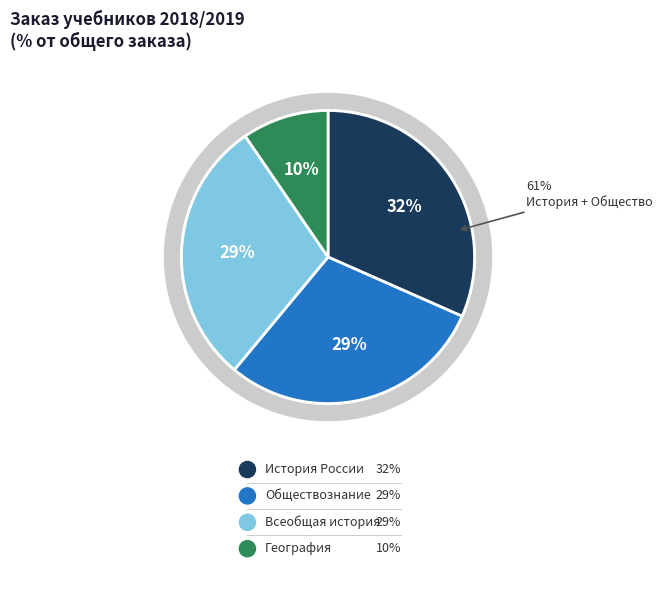

To the nearest percent, what is the average slice percentage?

25%